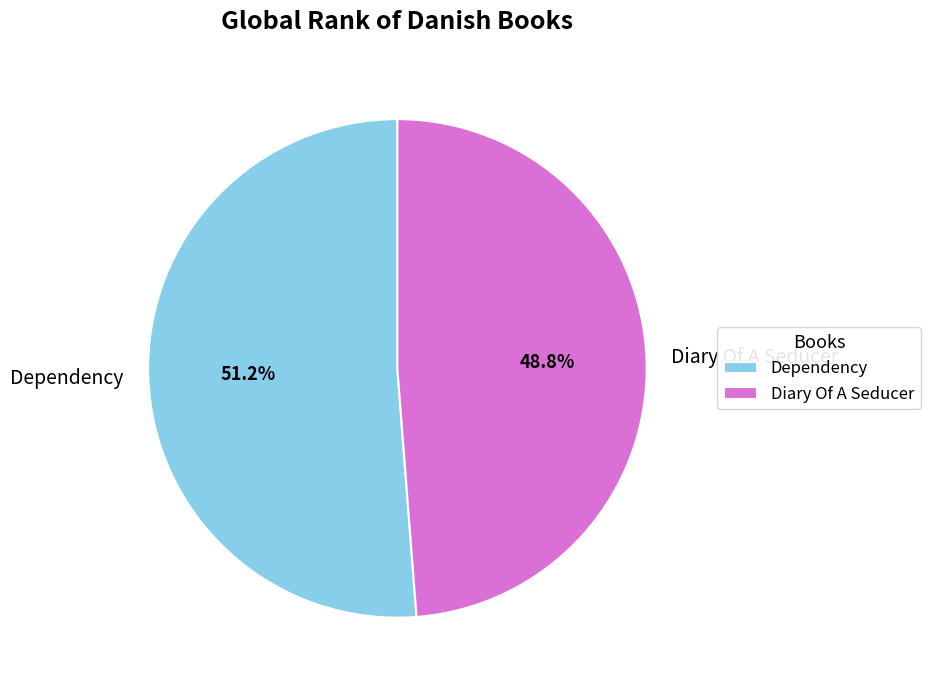

What percentage is the Dependency slice, to the nearest percent?

51%